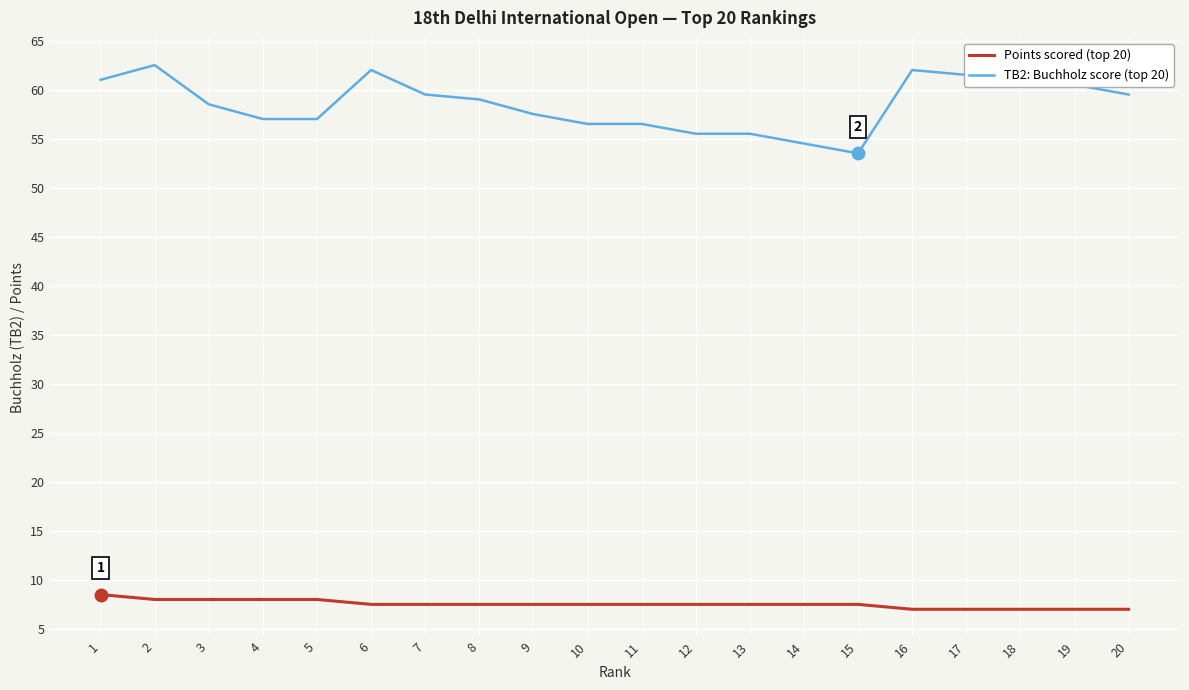

The value of TB2: Buchholz score (top 20) at 13 is 55.5. True or false?

True